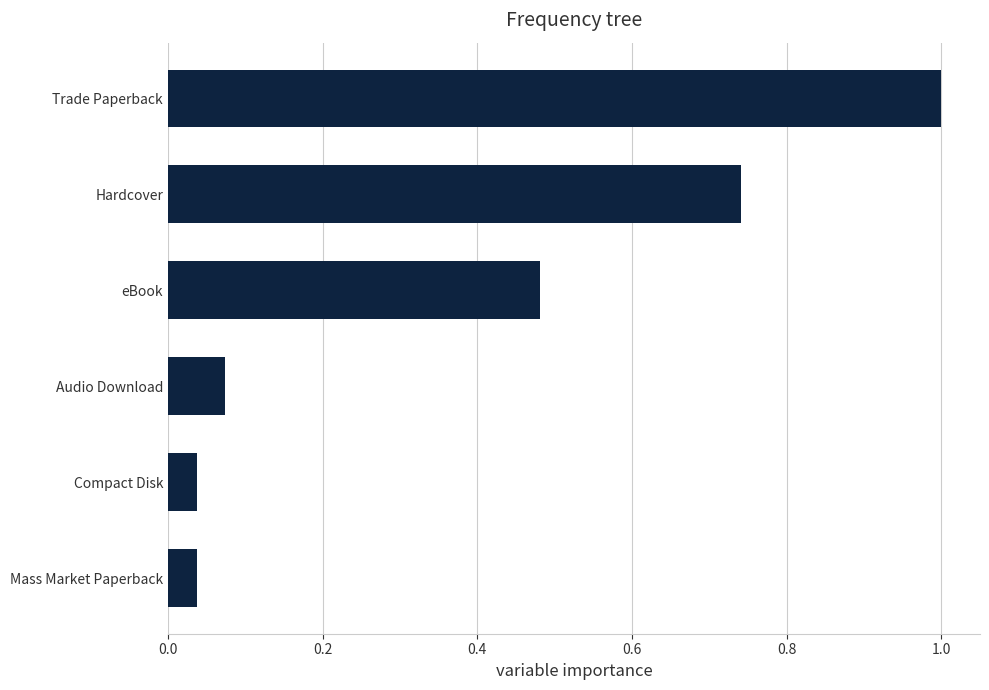

How many bars are there in total?

6